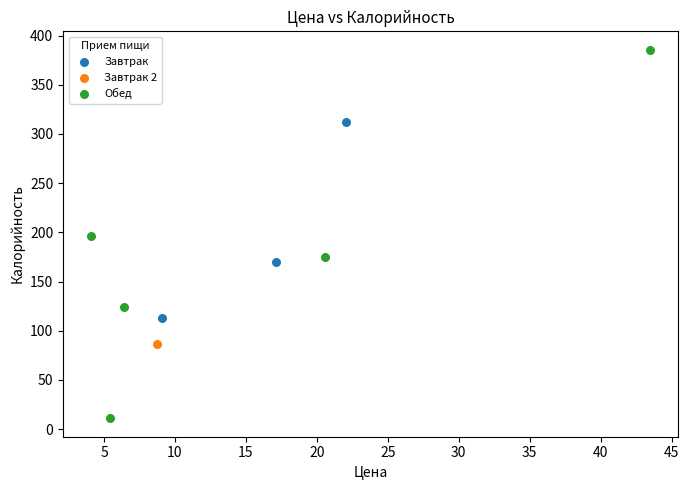

Which series contains the highest Y value?

Обед